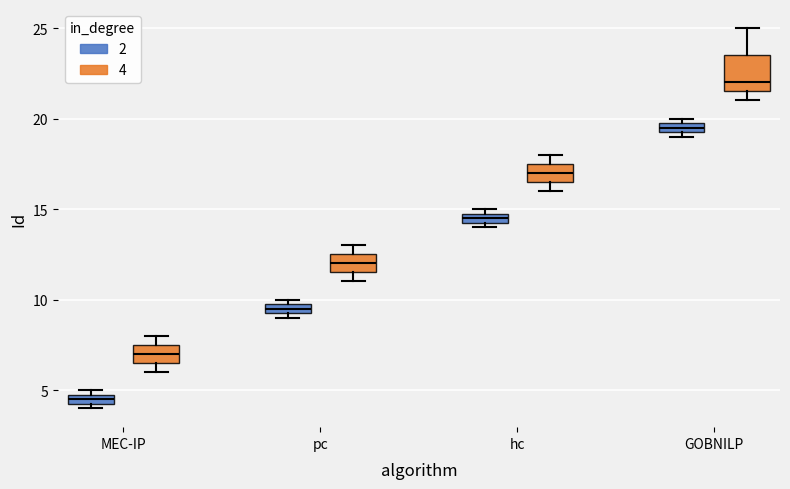

Comparing the boxes themselves (not the whiskers), which one is the tallest?

GOBNILP (4)